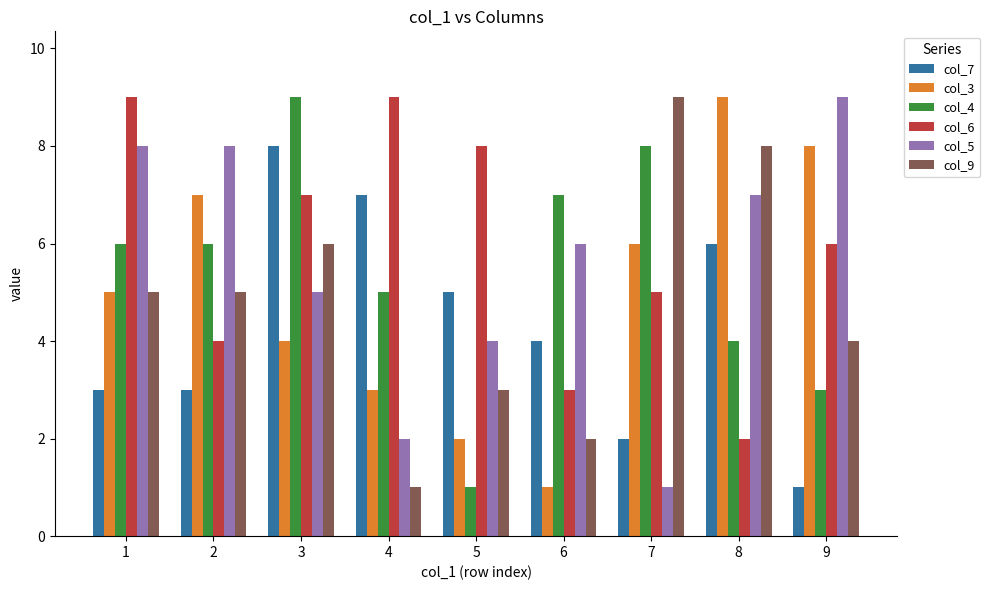

Are the bars horizontal?

No